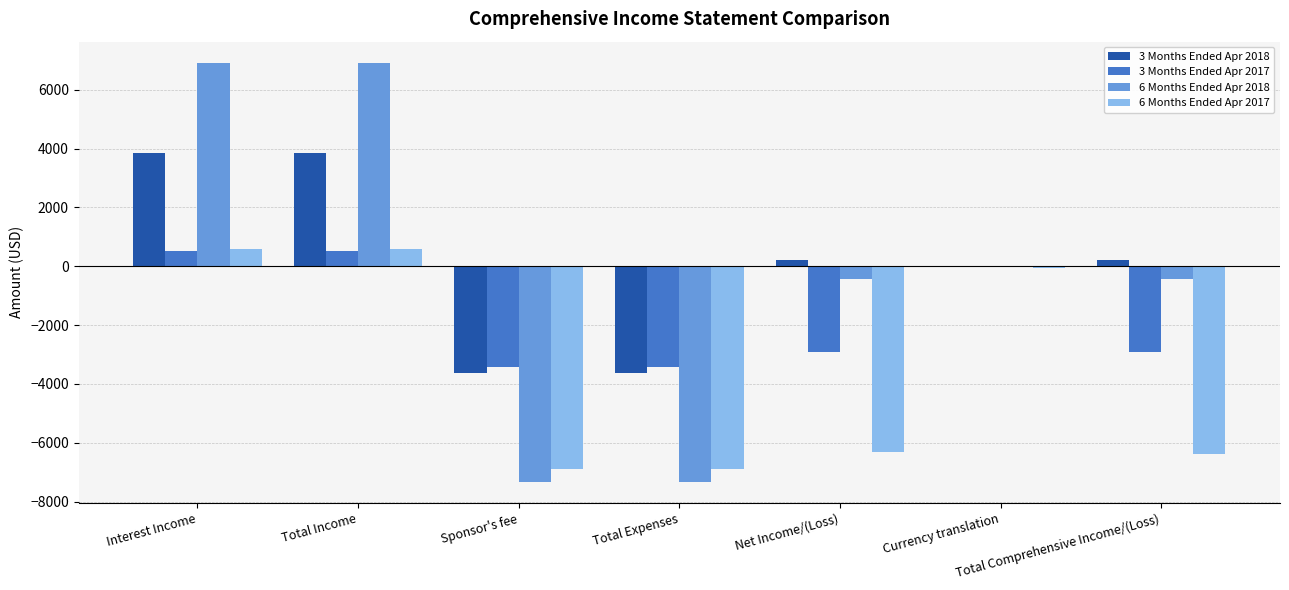

What is the sum of all 6 Months Ended Apr 2017 values?

-25386